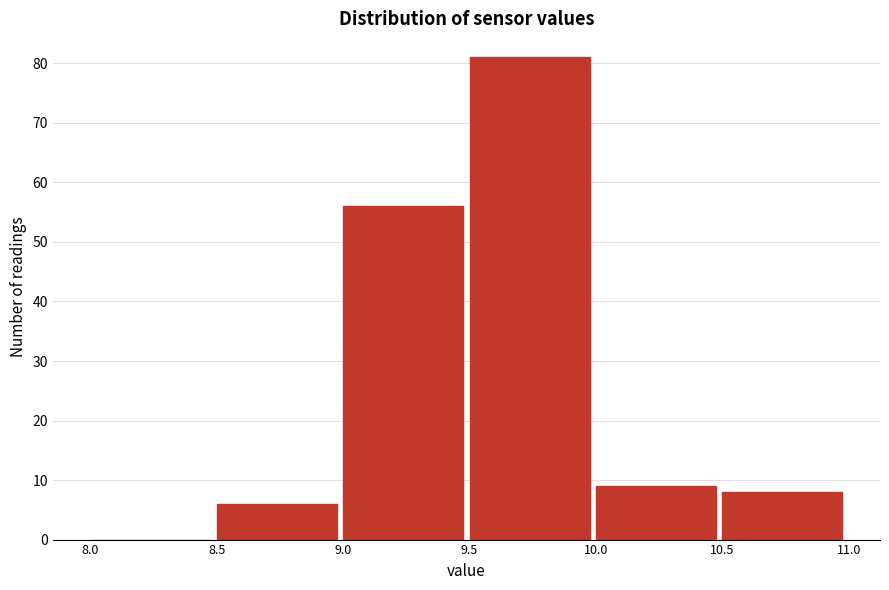

How tall is the bar that spans 8.5 to 9.0 on the x-axis? The values are not printed on the chart, so give them approximately, as read against the axis.

6